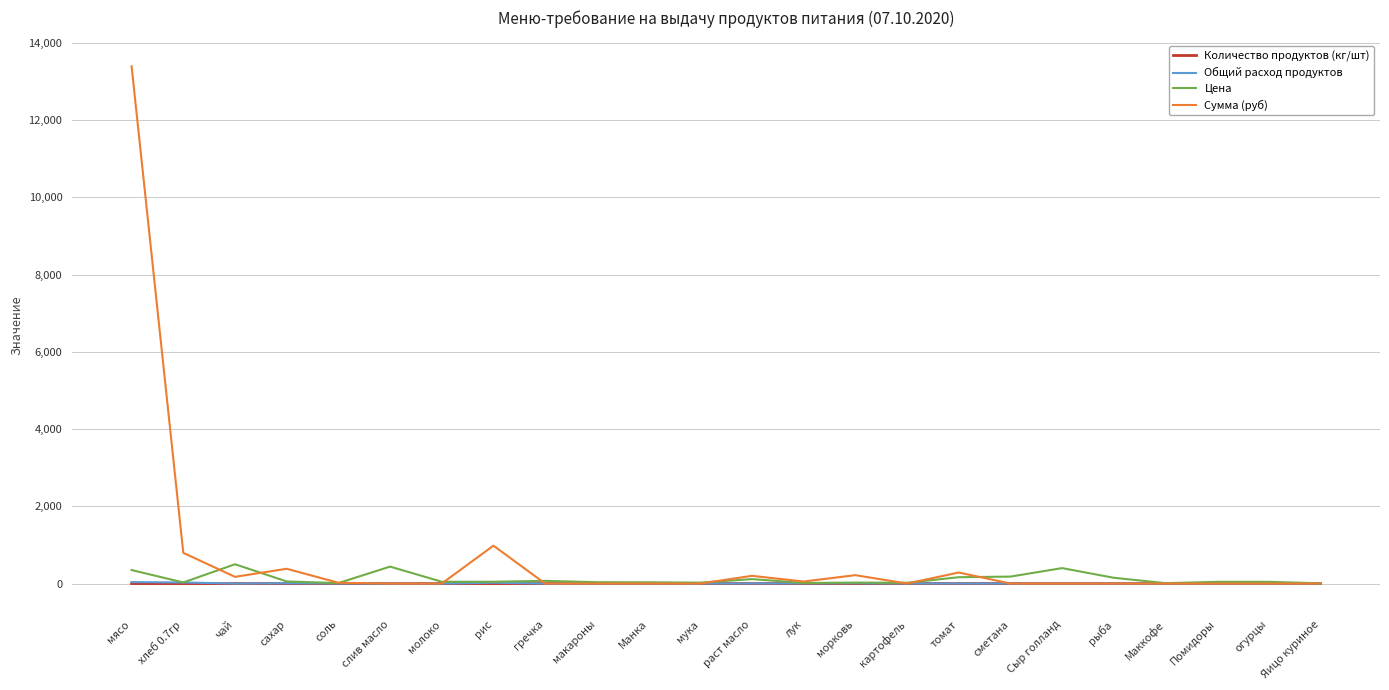

The Сумма (руб) series shows 0.0 at Манка. True or false?

True